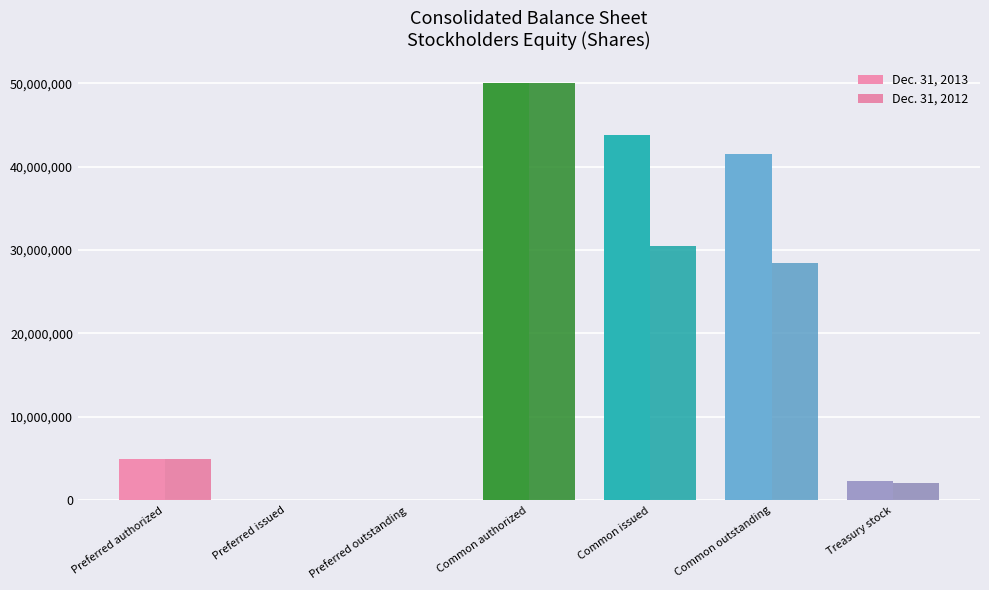

Reading left to right, list all the values displayed in this chart.

Dec. 31, 2013: 5000000	0	0	50000000	43795000	41495000	2300000
Dec. 31, 2012: 5000000	0	0	50000000	30454000	28428000	2026000